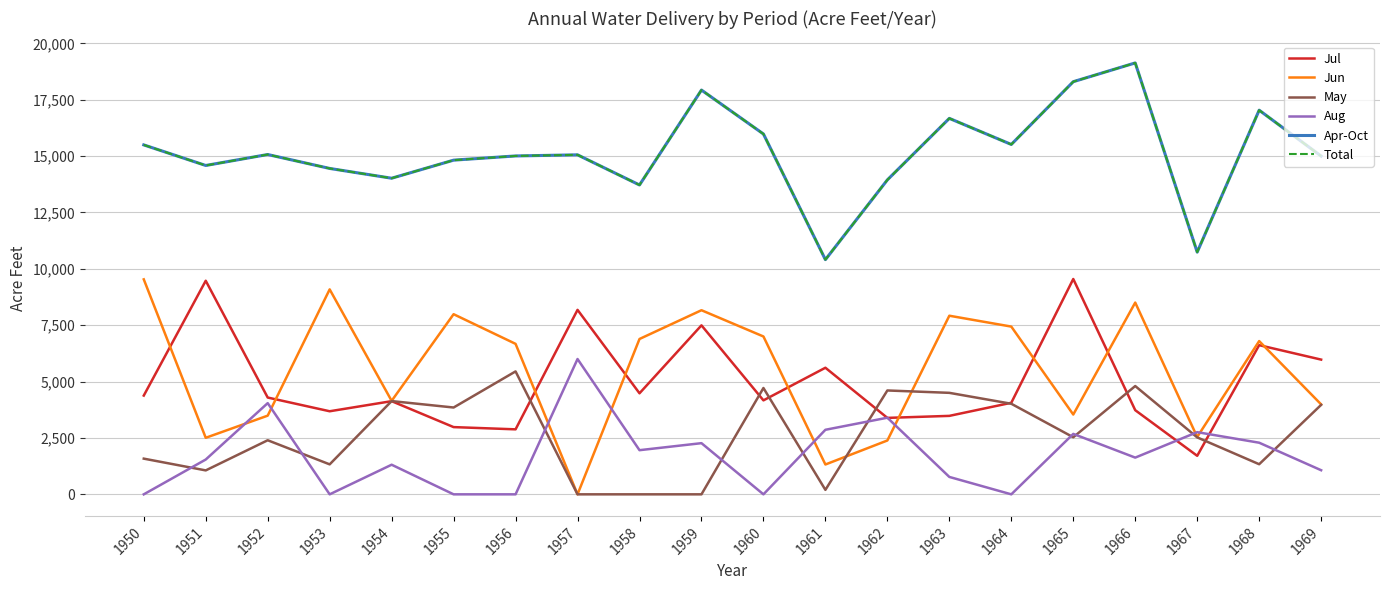

At 1961, list the series in order from smallest to largest.

May, Jun, Aug, Jul, Apr-Oct, Total